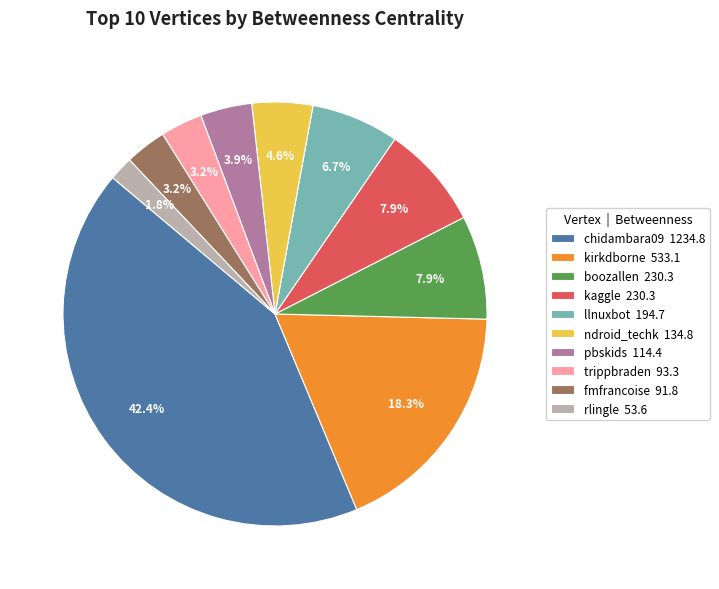

What percentage is NOT represented by boozallen 230.3?

92.1%